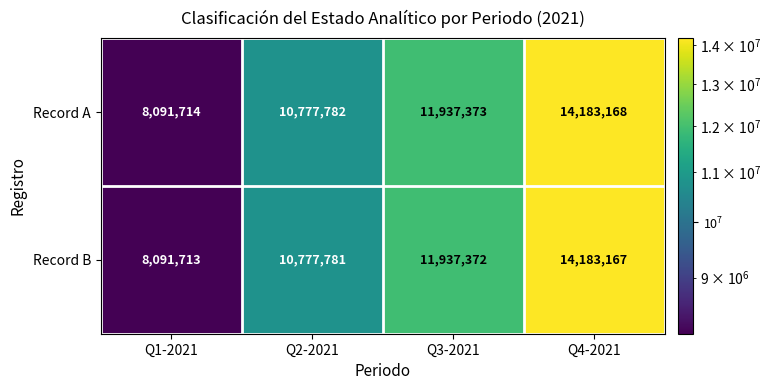

Rank the series at Q1-2021 from highest to lowest value.

Record A, Record B